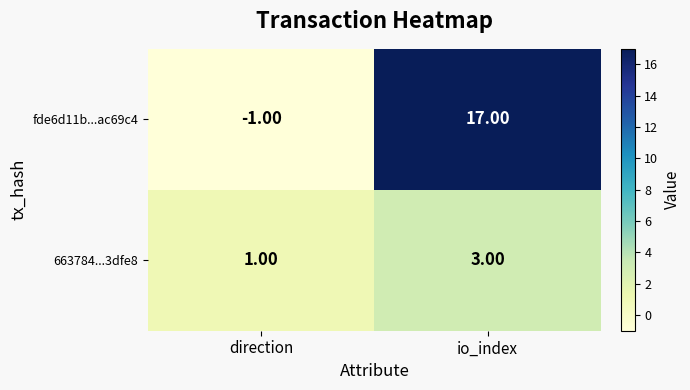

List the series in order of their overall mean, highest first.

fde6d11b...ac69c4, 663784...3dfe8